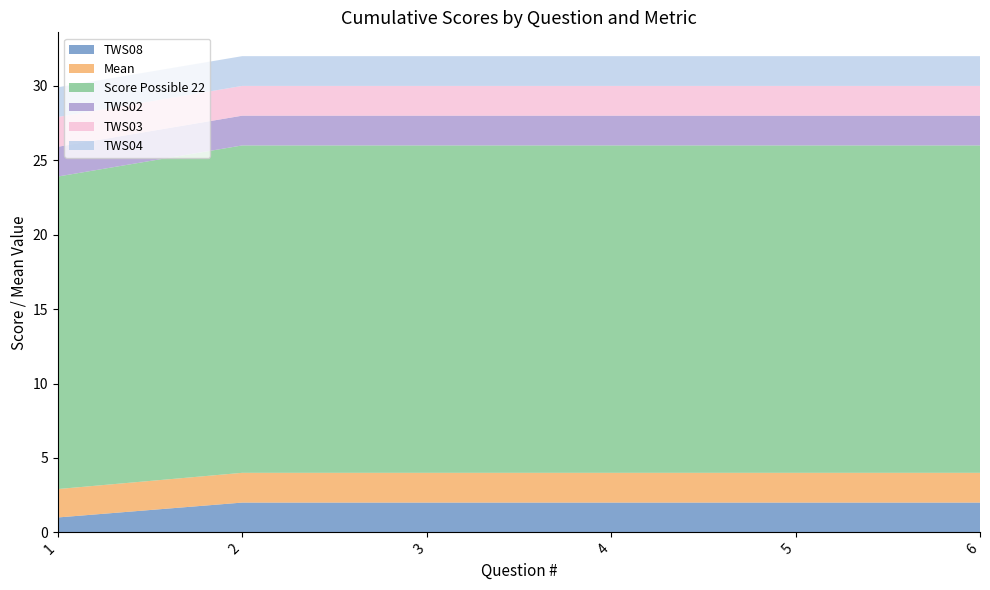

Reading left to right, what are all the values shown in this chart?

TWS08: 1=1.0	2=2.0	3=2.0	4=2.0	5=2.0	6=2.0
Mean: 1=1.9	2=2.0	3=2.0	4=2.0	5=2.0	6=2.0
Score Possible 22: 1=21.0	2=22.0	3=22.0	4=22.0	5=22.0	6=22.0
TWS02: 1=2.0	2=2.0	3=2.0	4=2.0	5=2.0	6=2.0
TWS03: 1=2.0	2=2.0	3=2.0	4=2.0	5=2.0	6=2.0
TWS04: 1=2.0	2=2.0	3=2.0	4=2.0	5=2.0	6=2.0